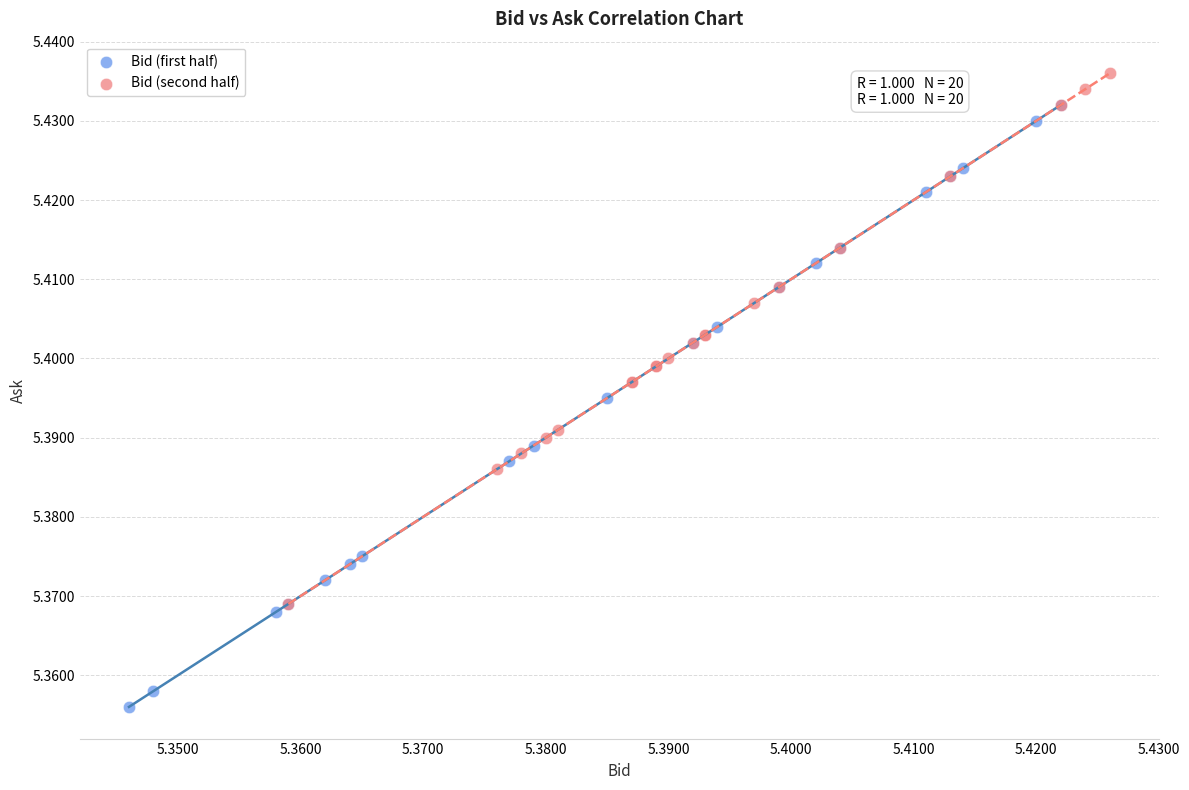

Which series contains the highest Y value?

Bid (second half)